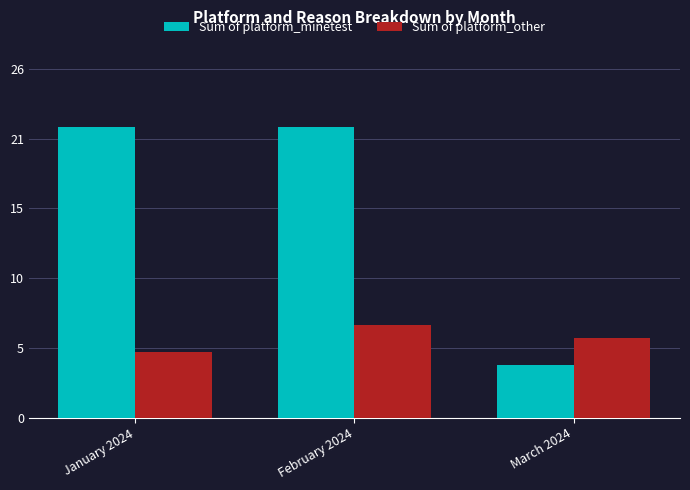

What is the minimum value shown in the chart?

4